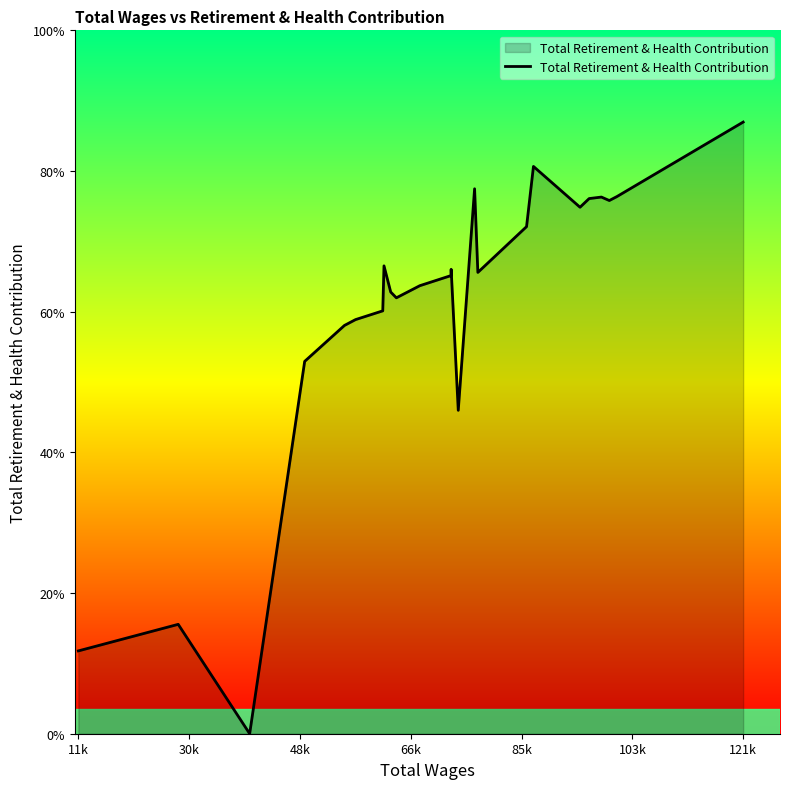

Does the chart have visible grid lines?

No